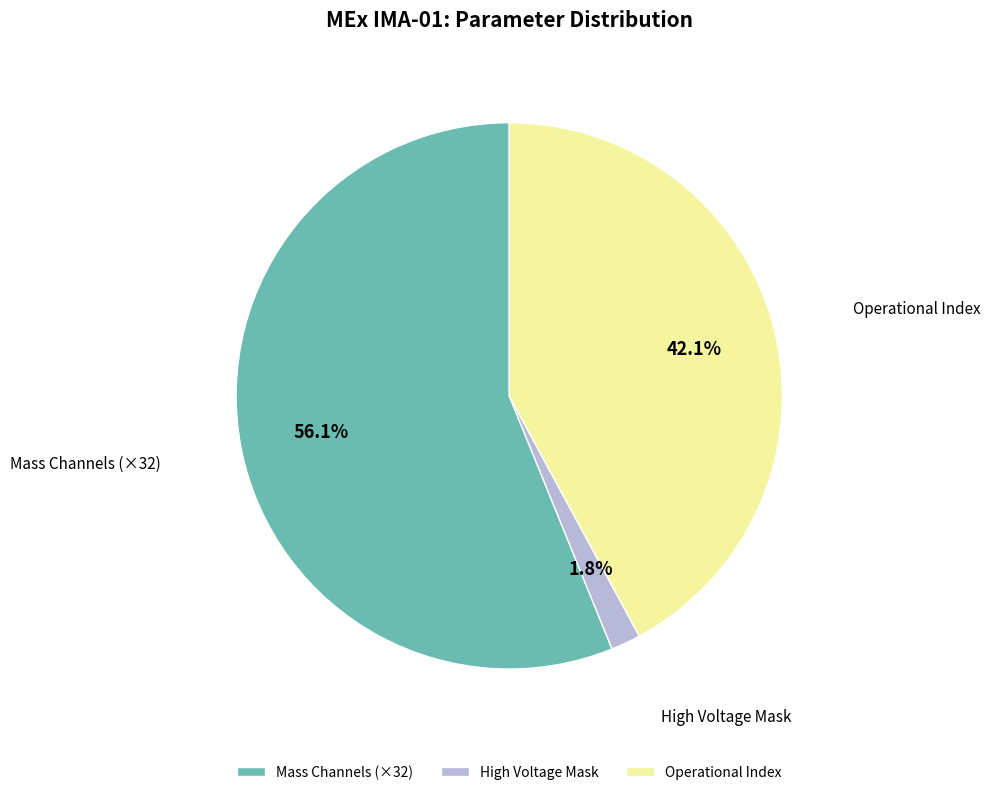

Between Mass Channels (×32) and Operational Index, which is larger?

Mass Channels (×32)